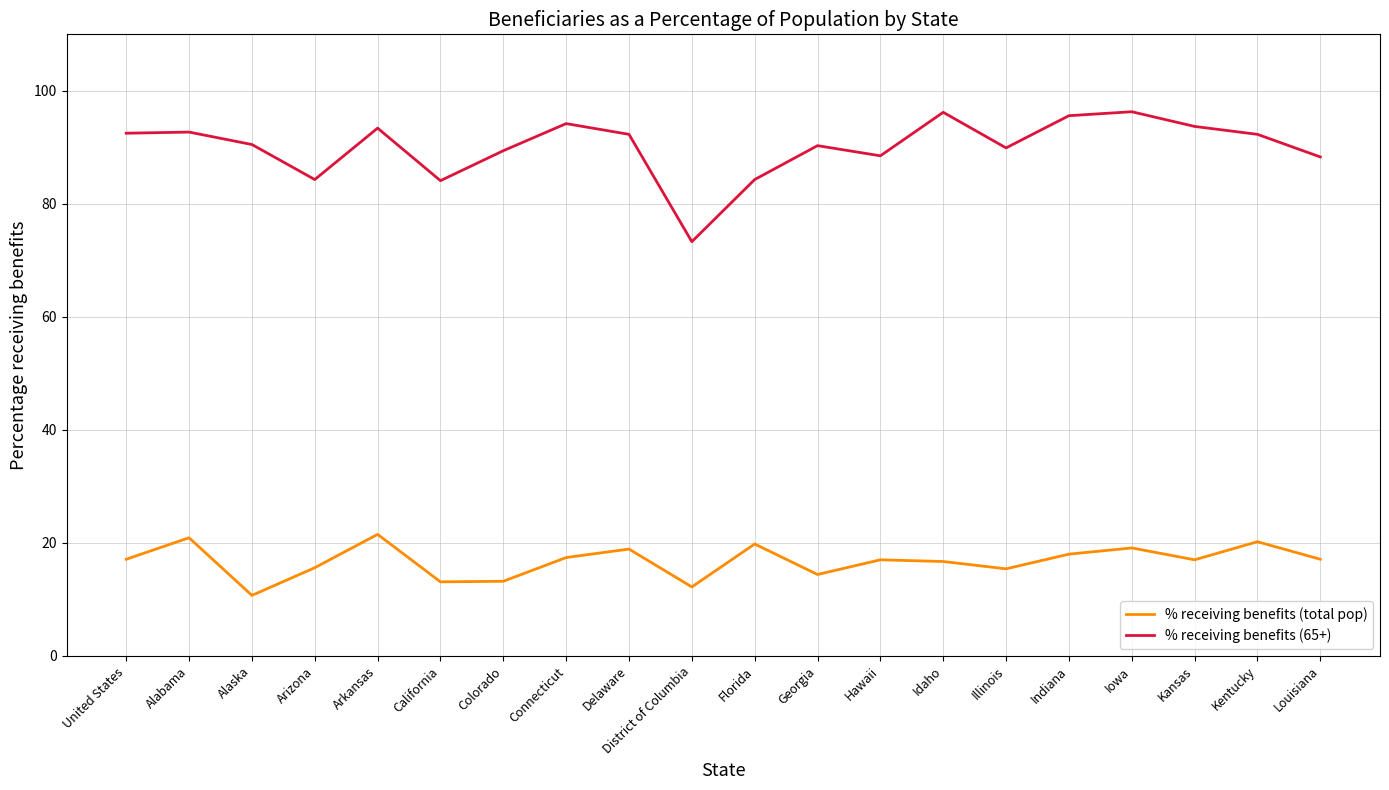

Between California and Idaho, which series saw the biggest shift?

% receiving benefits (65+)